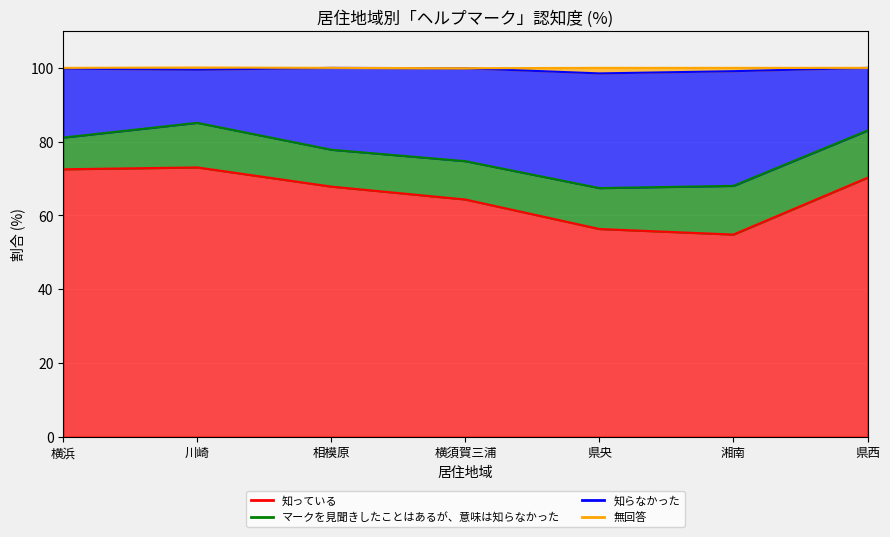

Where is 知っている nearest to the value 63?

横須賀三浦